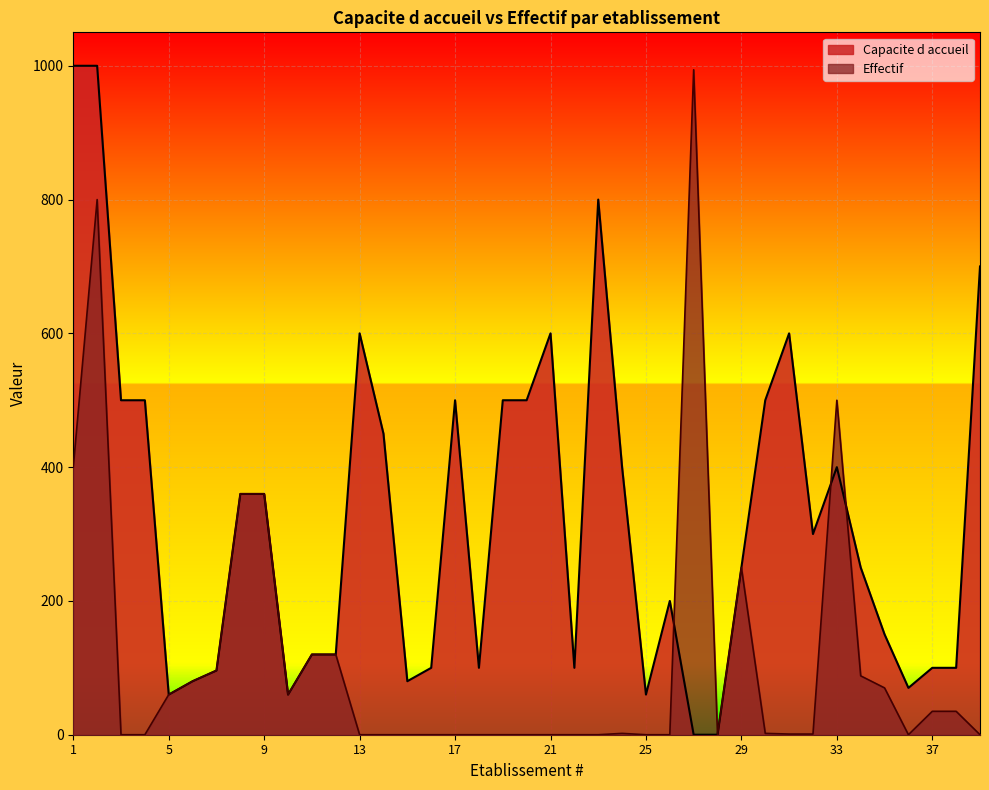

Which label corresponds to the largest value in the chart?

1